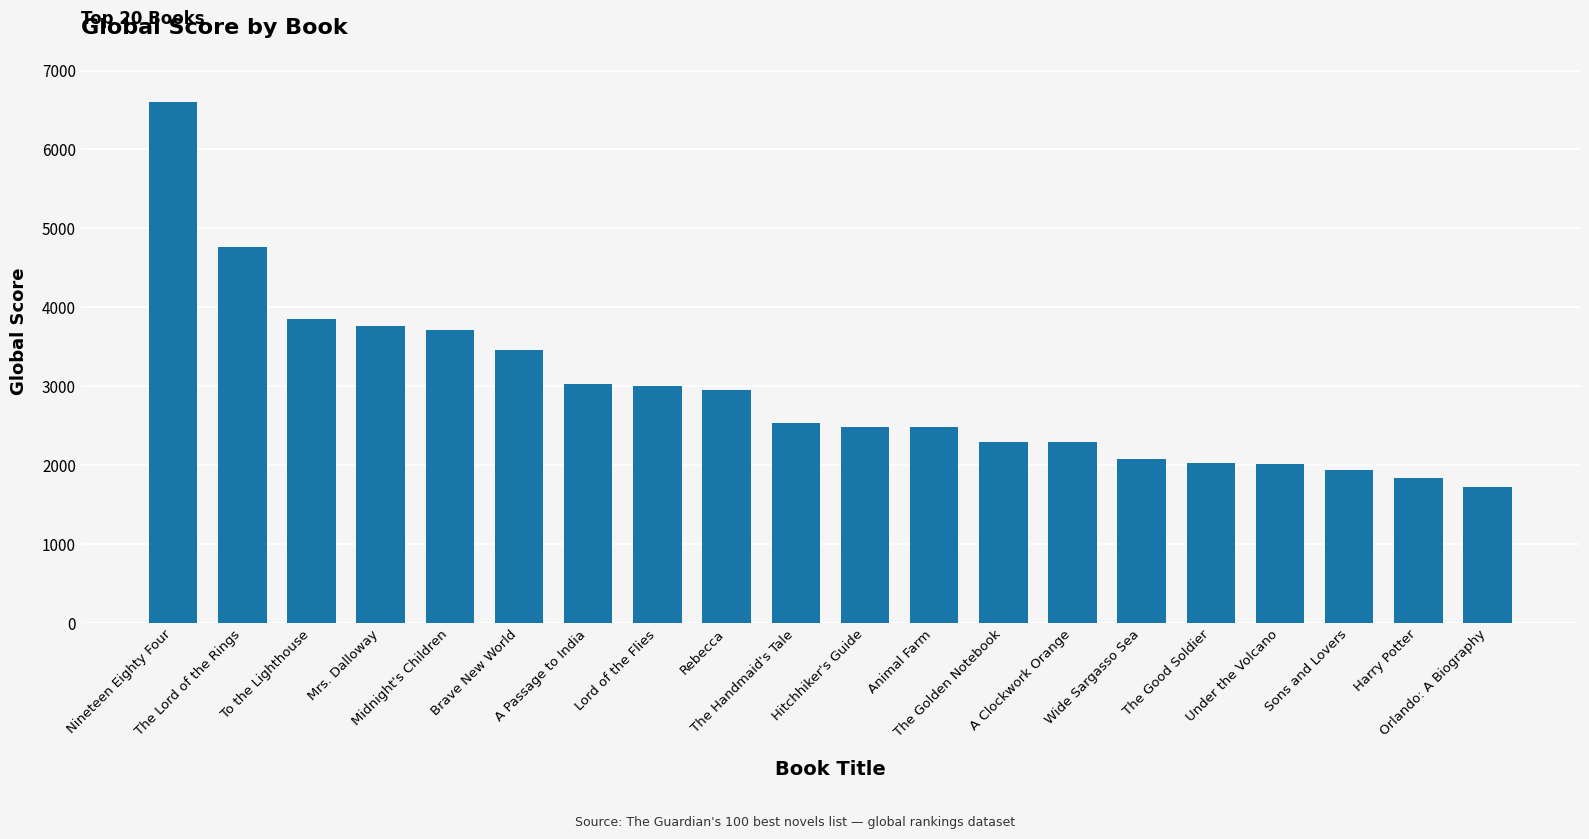

What is the greatest value displayed?

6603